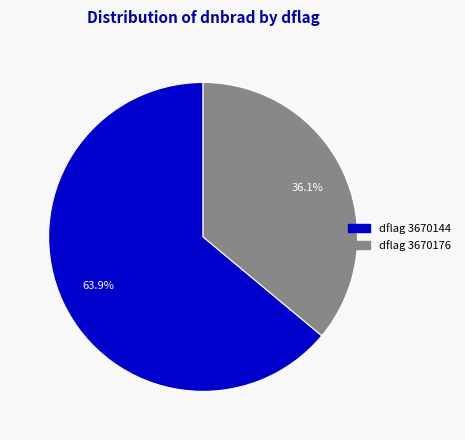

Is there a majority slice in this chart?

Yes